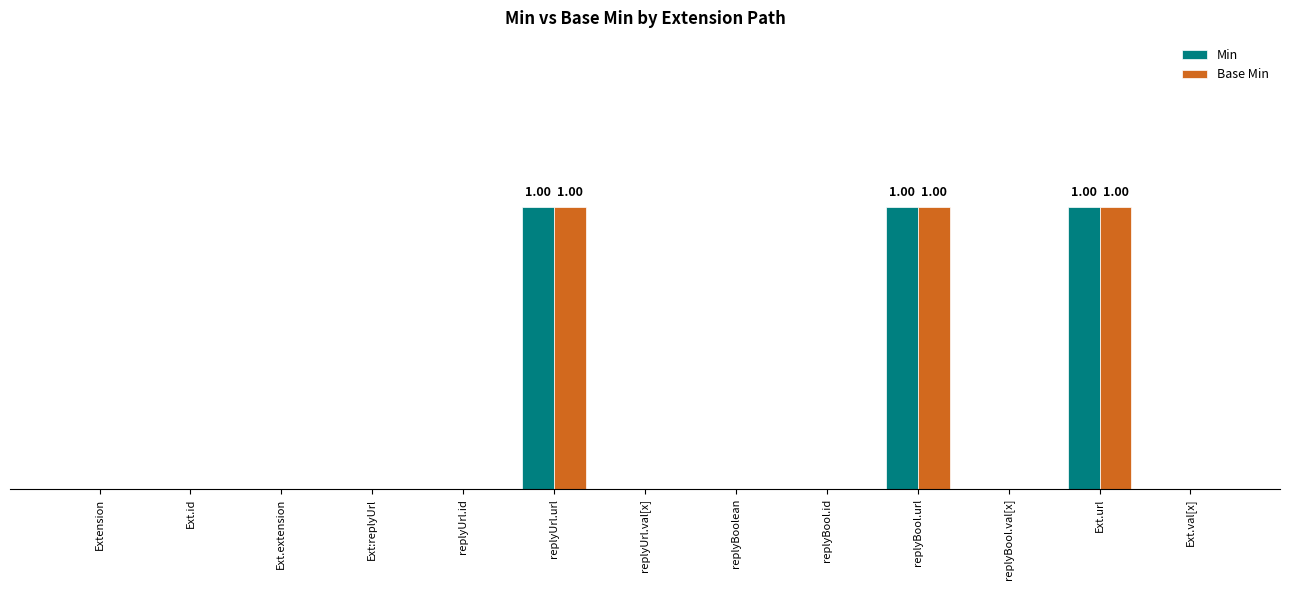

Rank the series at replyBool.val[x] from highest to lowest value.

Min, Base Min